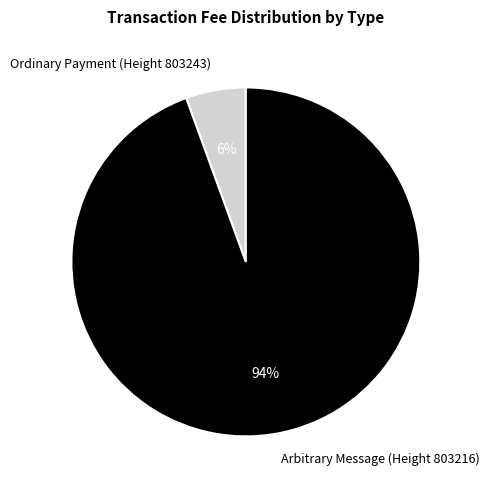

Do Ordinary Payment (Height 803243) and Arbitrary Message (Height 803216) together represent more than half of the pie?

Yes